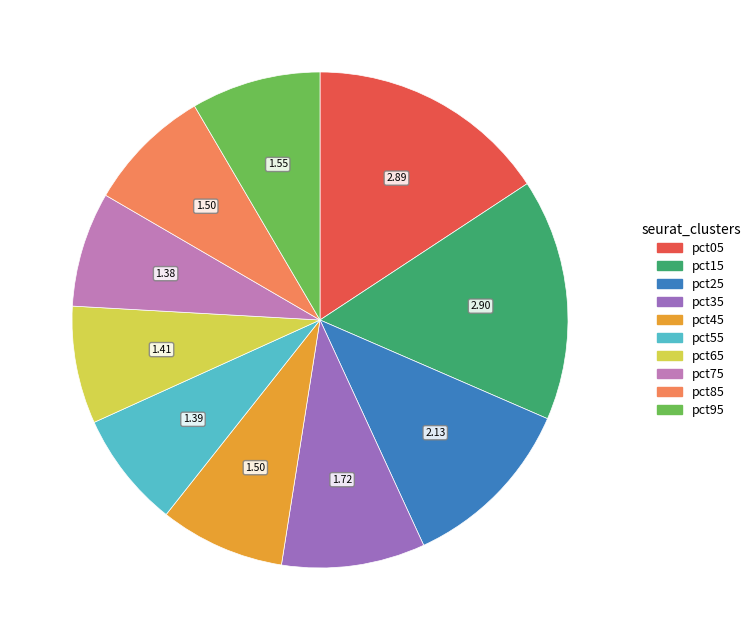

What is the ratio of the value at pct35 to the value at pct65?

1.2